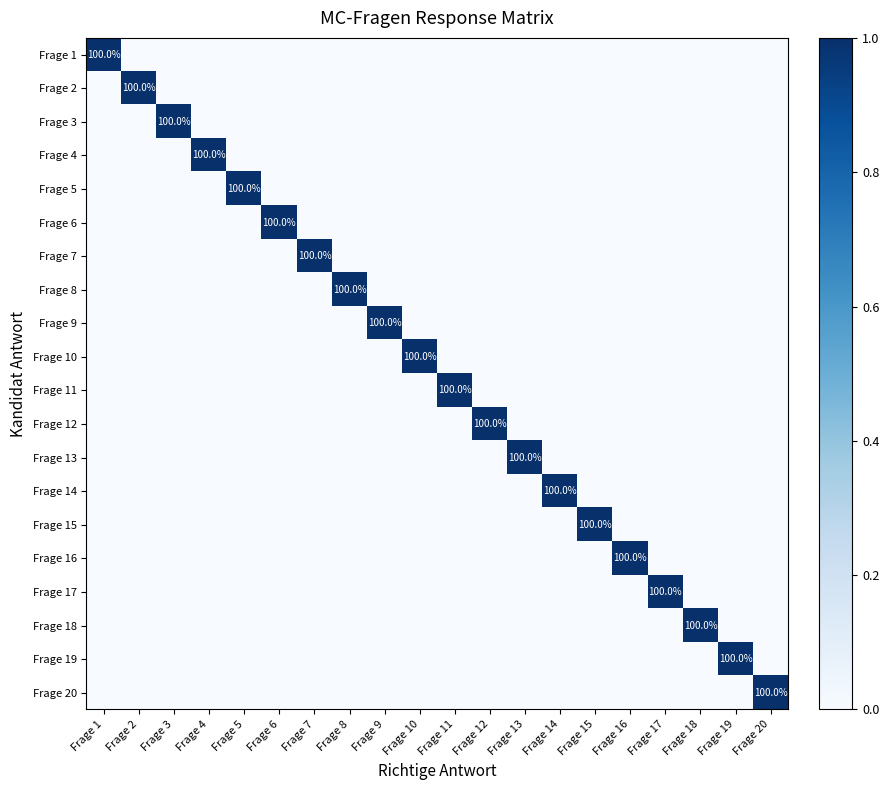

What is the maximum value for Frage 4?

1